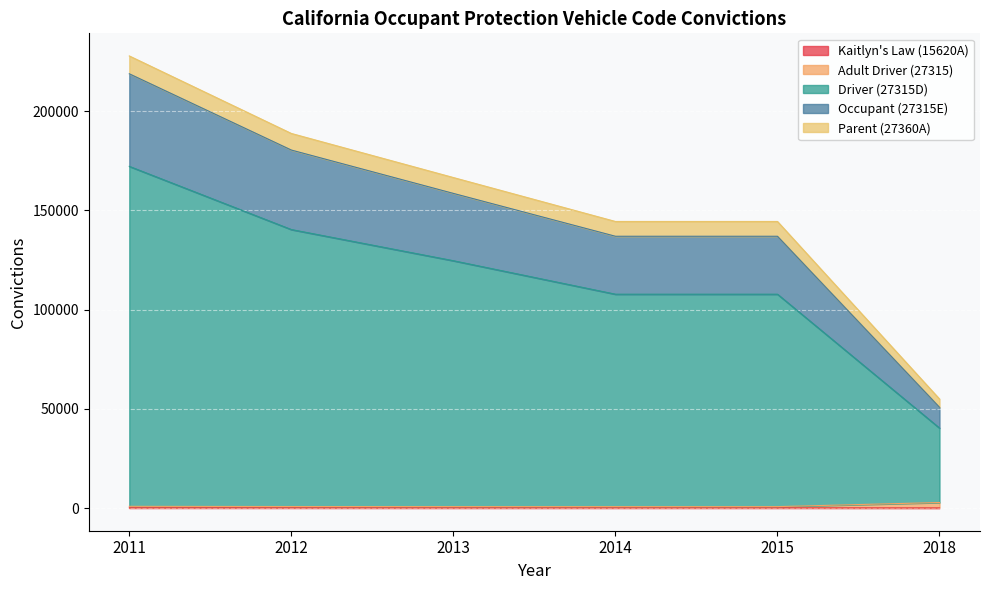

At which label does Kaitlyn's Law (15620A) reach its peak?

2011